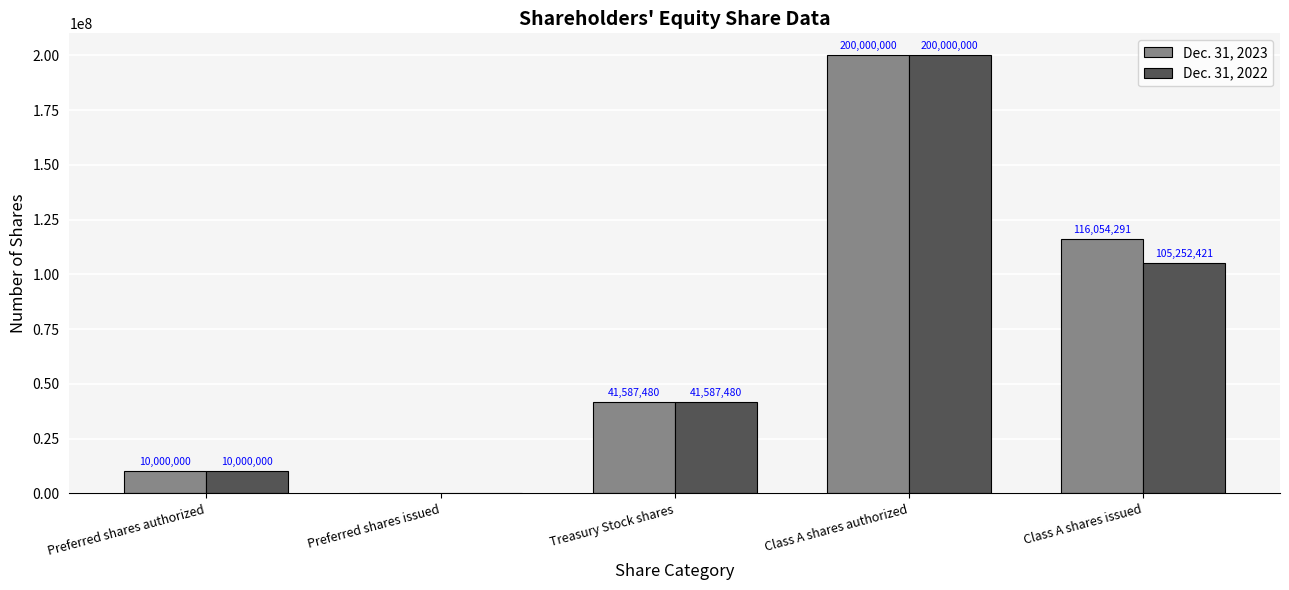

Which series changed the most between Preferred shares authorized and Class A shares issued?

Dec. 31, 2023